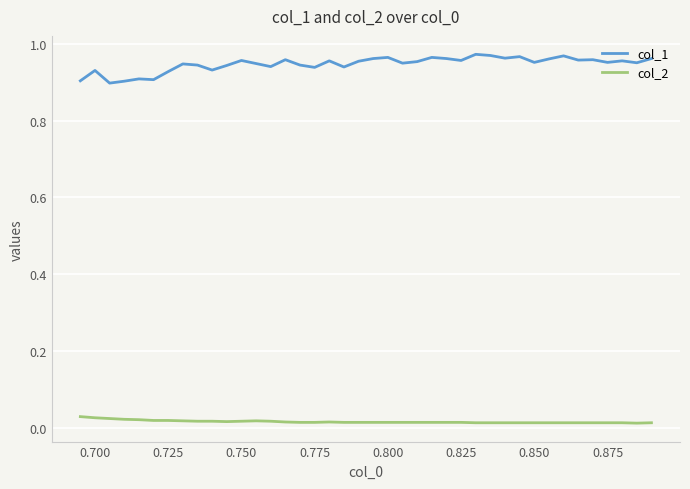

Which series has the widest spread of values?

col_1